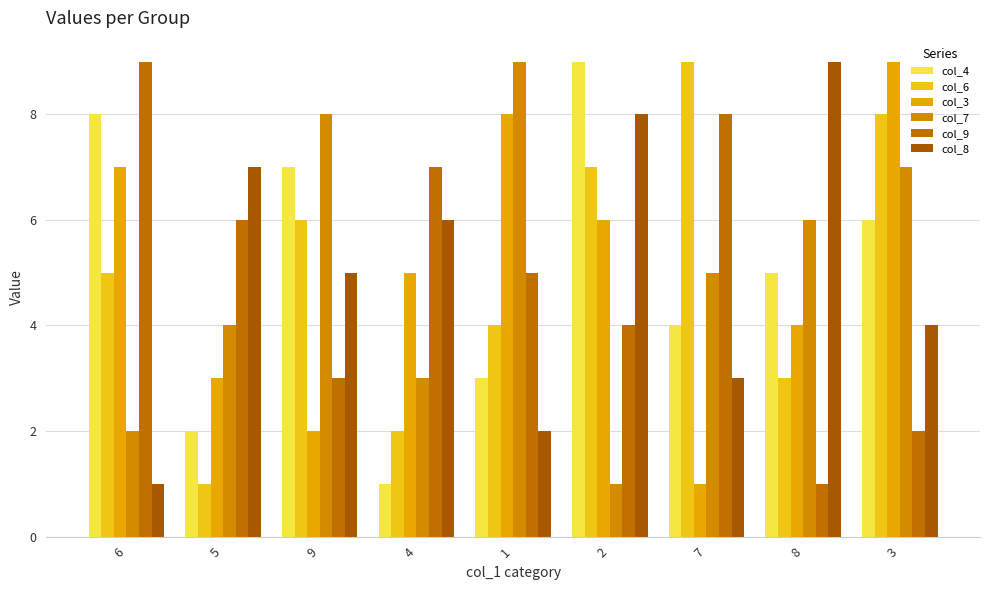

What is the difference between the maximum and minimum values in the col_8 series?

8